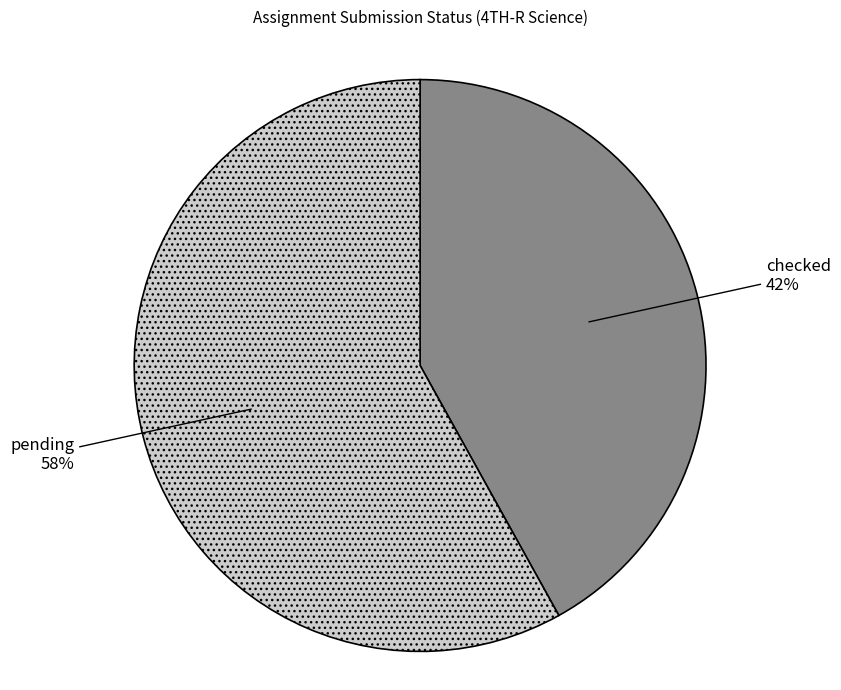

What is the majority slice?

pending